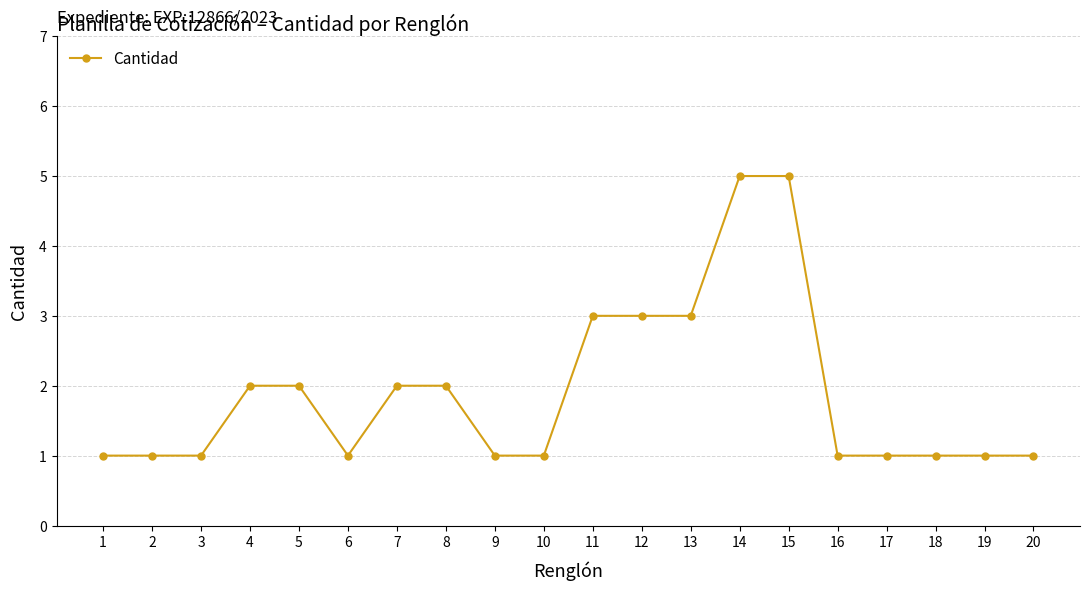

Reading left to right, transcribe all the data shown in this chart.

1=1	2=1	3=1	4=2	5=2	6=1	7=2	8=2	9=1	10=1	11=3	12=3	13=3	14=5	15=5	16=1	17=1	18=1	19=1	20=1